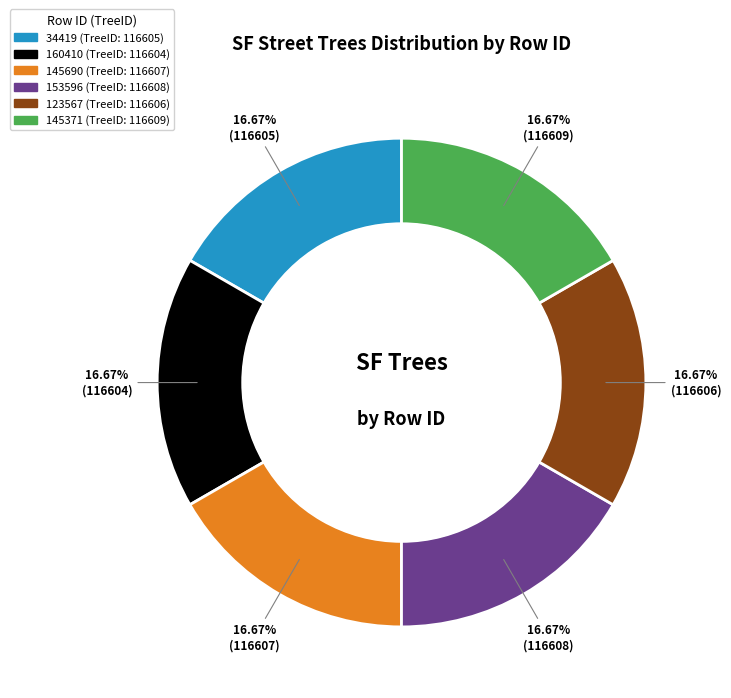

Combined, what portion of the pie is 34419 and 153596?

33.3%